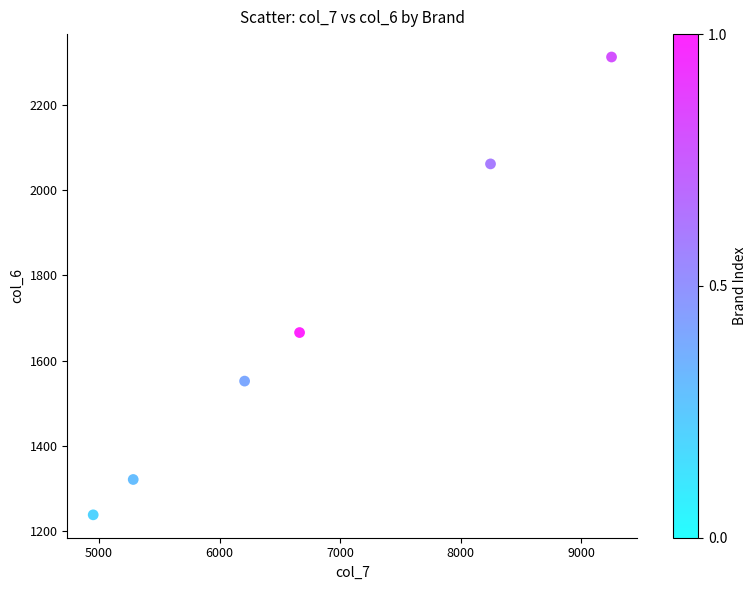

What is the range of X values (max minus min)?

4300